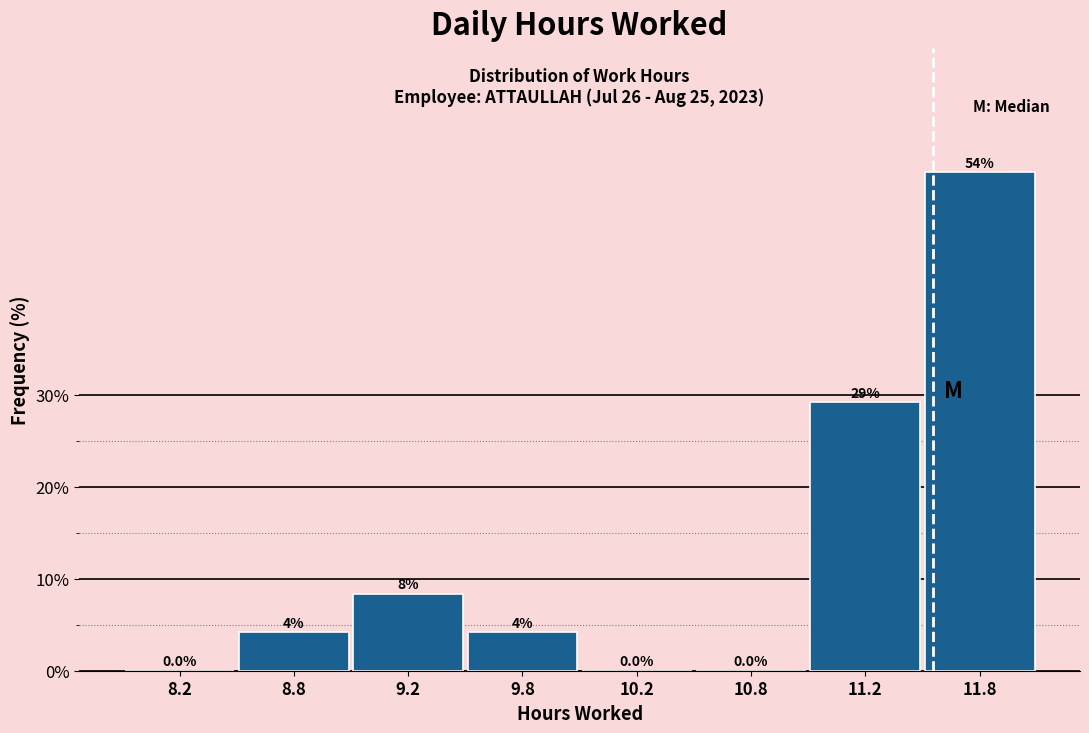

The chart shows a value of 1.6 at 8.8. True or false?

False